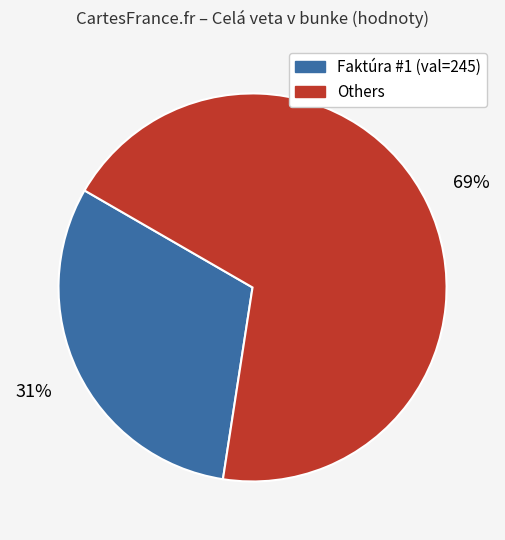

Is there a majority slice in this chart?

Yes